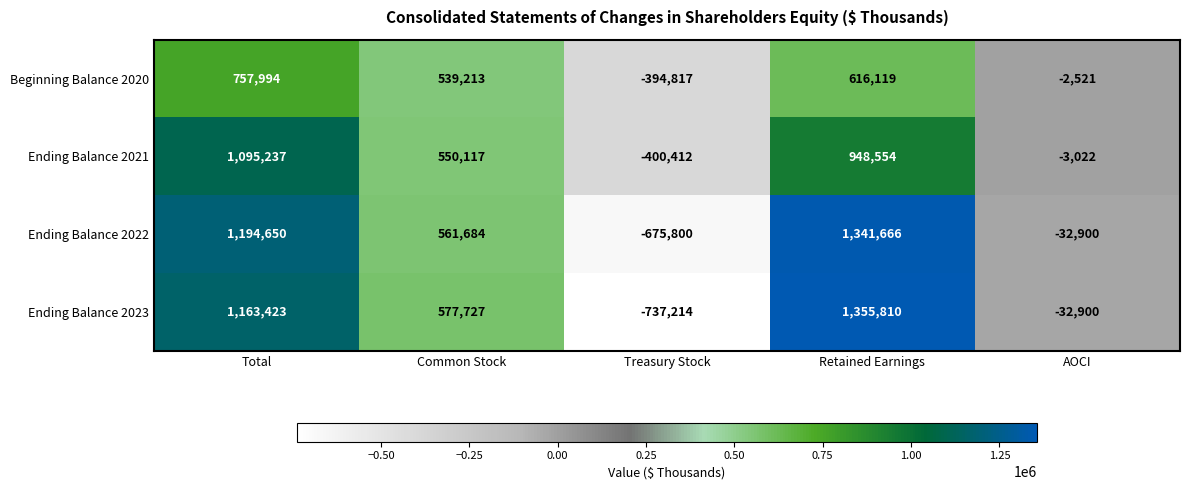

List the series in order of their peak value, highest first.

Ending Balance 2023, Ending Balance 2022, Ending Balance 2021, Beginning Balance 2020